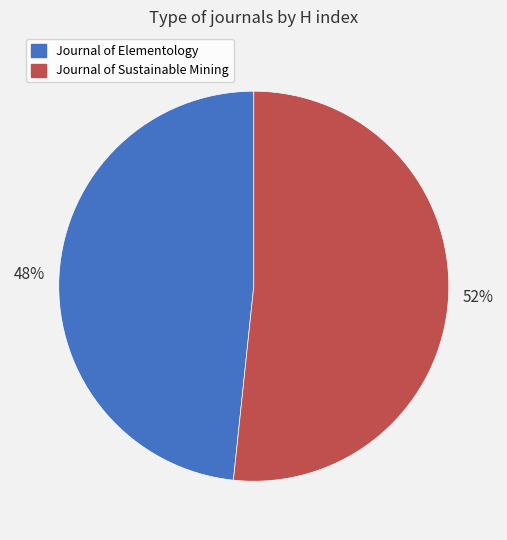

Which category accounts for the majority?

Journal of Sustainable Mining